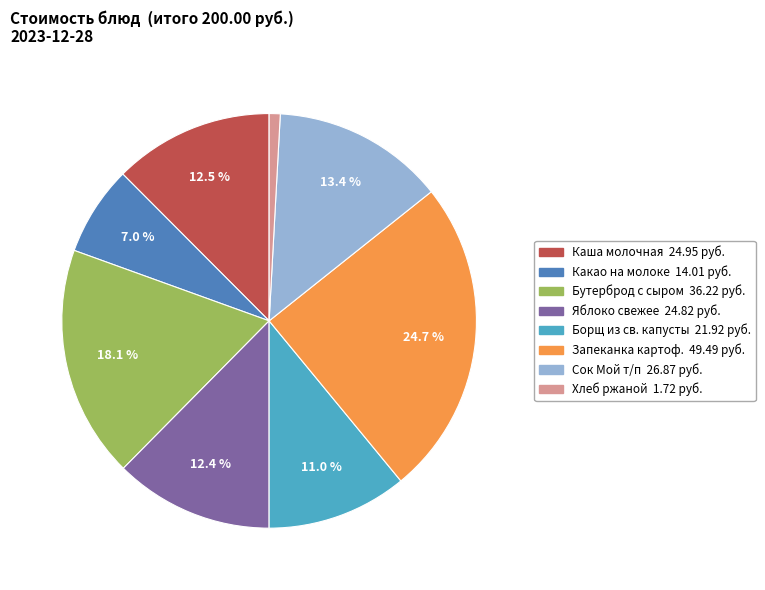

Is there any slice that represents more than half of the pie?

No